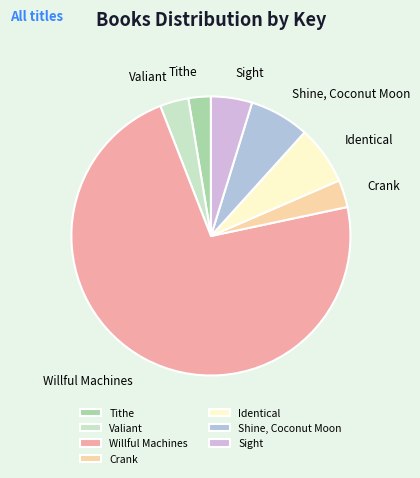

Is the sum of Valiant and Crank greater than half?

No